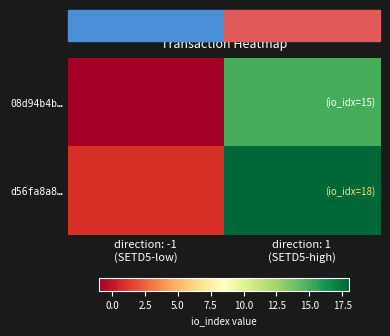

At how many categories does at least one series exceed 14?

1